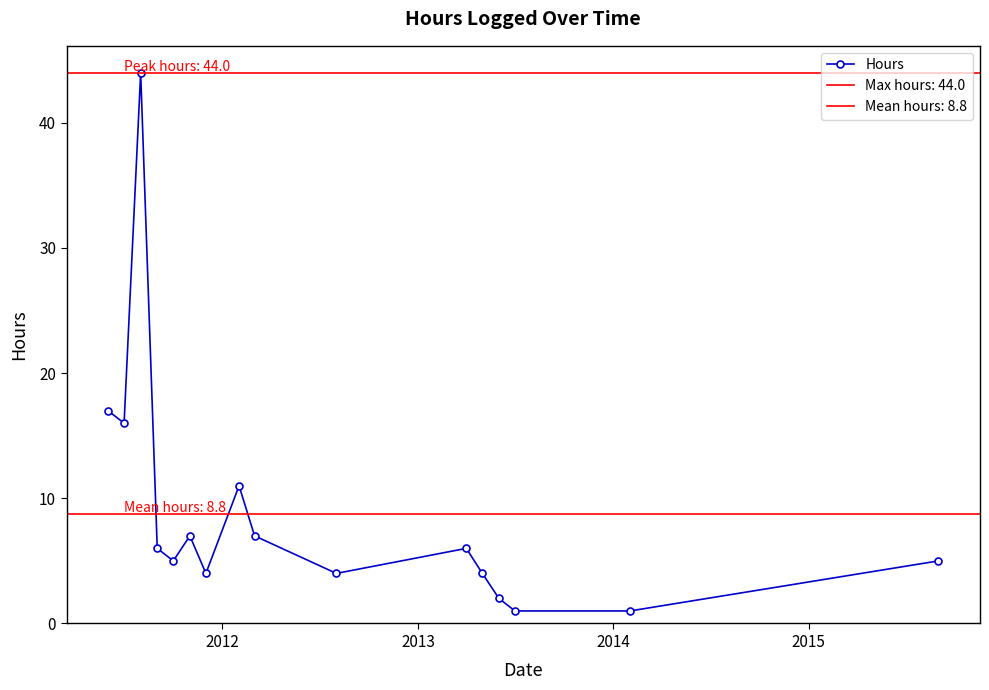

What is the minimum value shown in the chart?

1